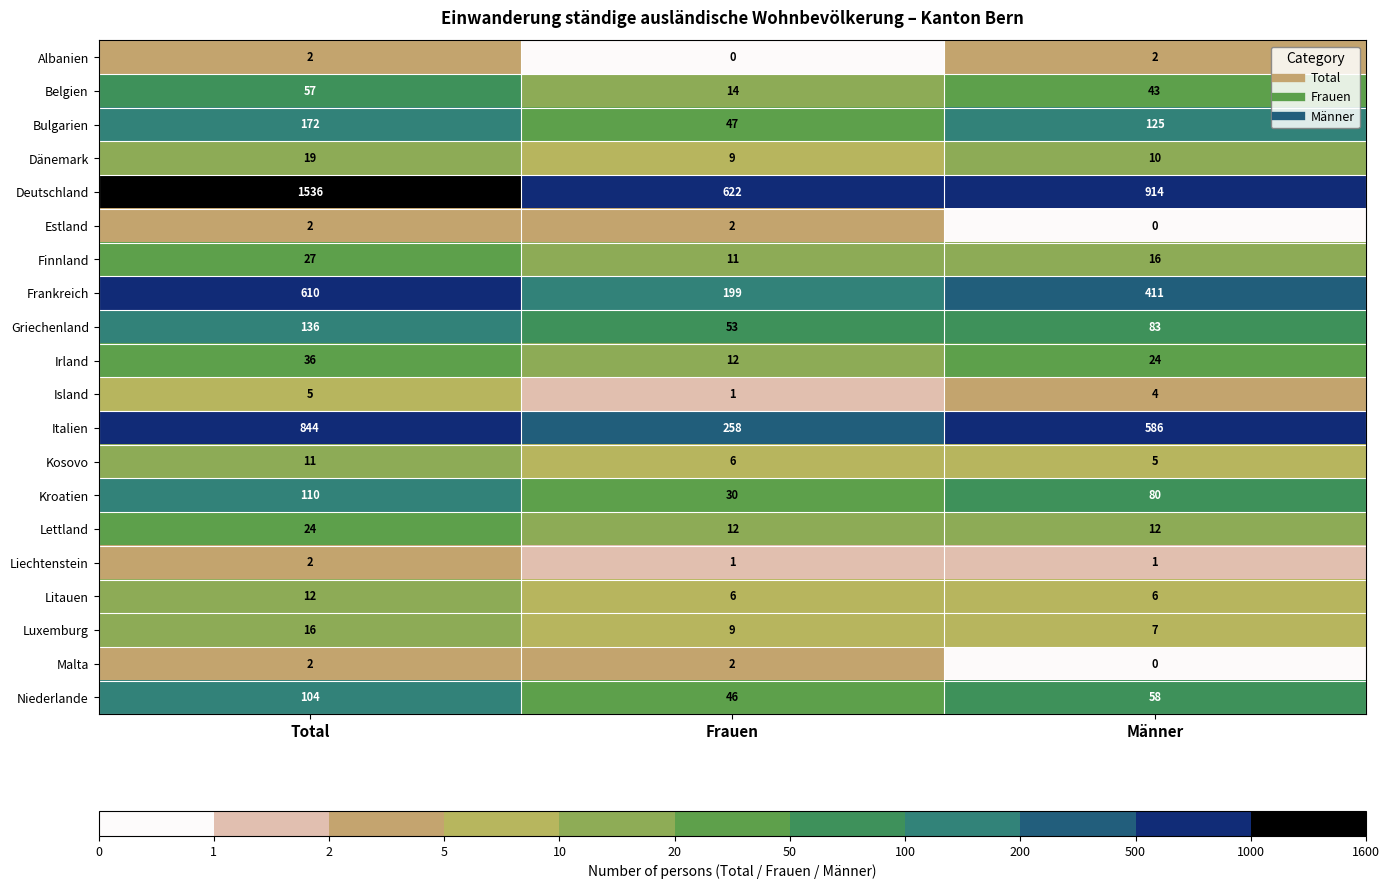

What is the sum of the Dänemark values at Total and Männer?

29